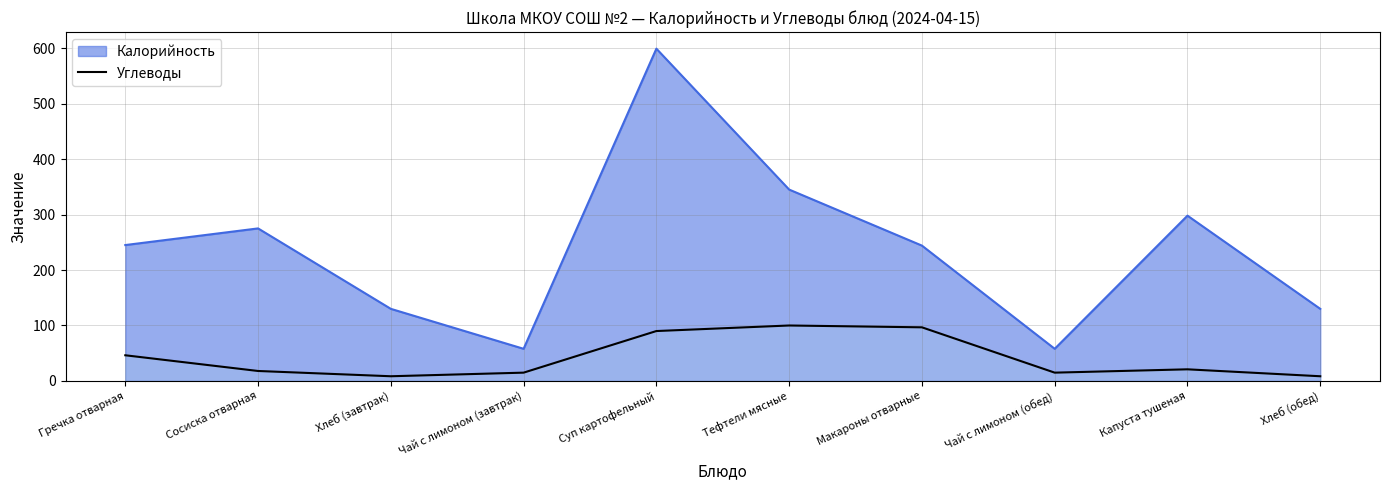

Between Тефтели мясные and Чай с лимоном (обед), which series saw the biggest shift?

Калорийность